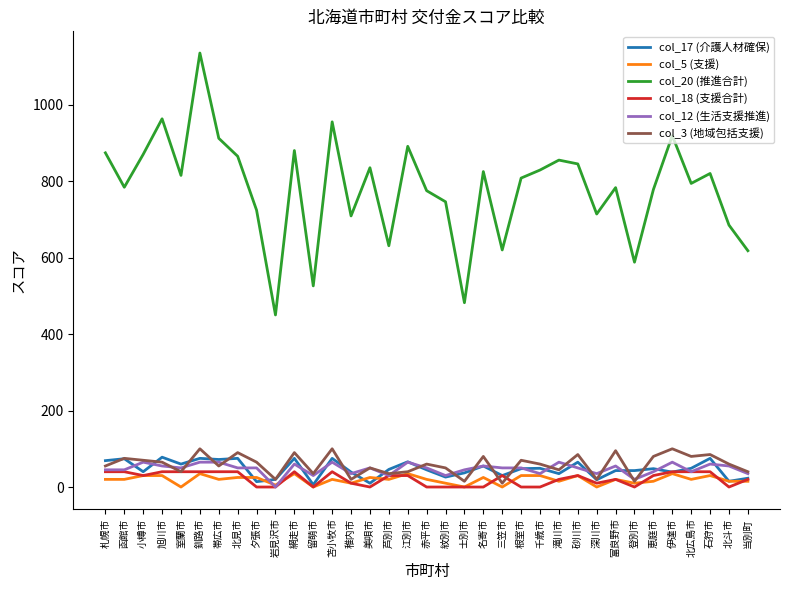

True or false: col_20 (推進合計) and col_5 (支援) intersect in this chart.

False